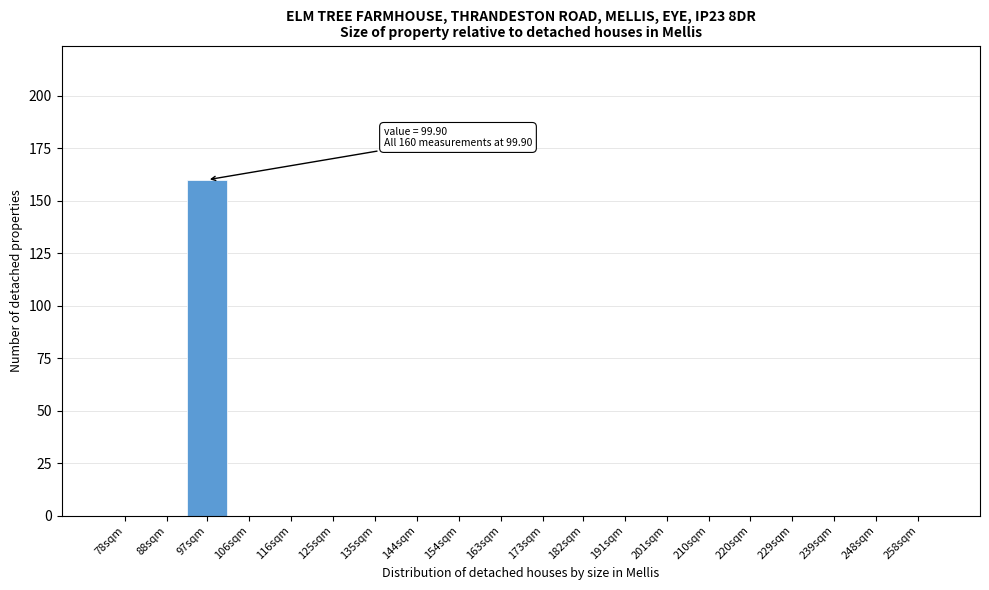

Reading left to right, transcribe all the data shown in this chart.

78sqm=0	88sqm=0	97sqm=160	106sqm=0	116sqm=0	125sqm=0	135sqm=0	144sqm=0	154sqm=0	163sqm=0	173sqm=0	182sqm=0	191sqm=0	201sqm=0	210sqm=0	220sqm=0	229sqm=0	239sqm=0	248sqm=0	258sqm=0